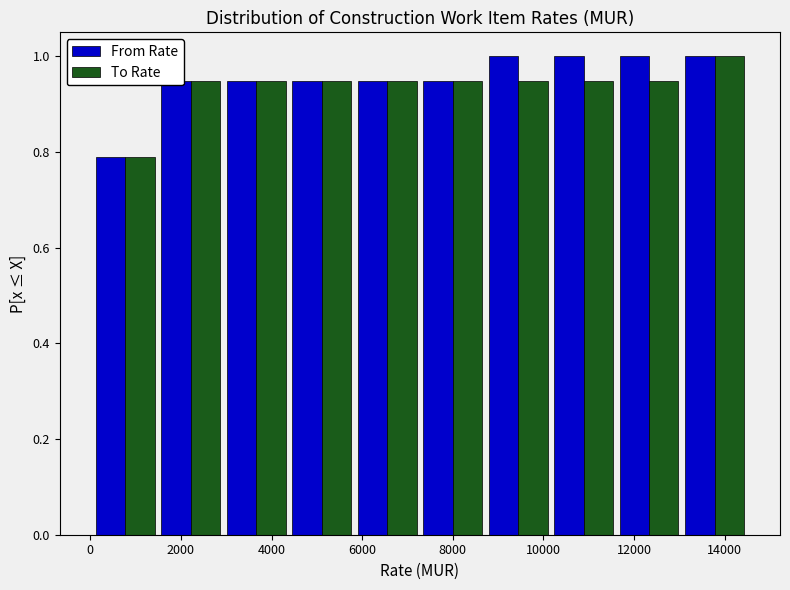

Reading left to right, list every range on the x-axis with the height of the bar of each series over it. Neither the bar edges nor the heights are printed on the chart, so give them approximately, as read against the axes.

0 to 1400: From Rate=0.78	To Rate=0.78
1400 to 3000: From Rate=0.94	To Rate=0.94
3000 to 4400: From Rate=0.94	To Rate=0.94
4400 to 5800: From Rate=0.94	To Rate=0.94
5800 to 7200: From Rate=0.94	To Rate=0.94
7200 to 8800: From Rate=0.94	To Rate=0.94
8800 to 10200: From Rate=1.00	To Rate=0.94
10200 to 11600: From Rate=1.00	To Rate=0.94
11600 to 13000: From Rate=1.00	To Rate=0.94
13000 to 14600: From Rate=1.00	To Rate=1.00